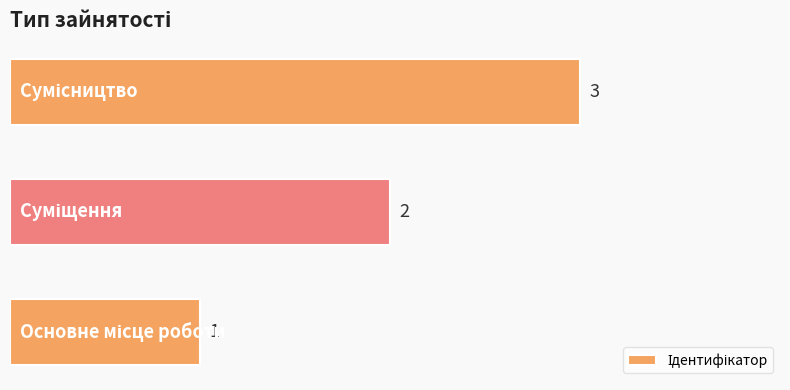

What is the greatest value displayed?

3